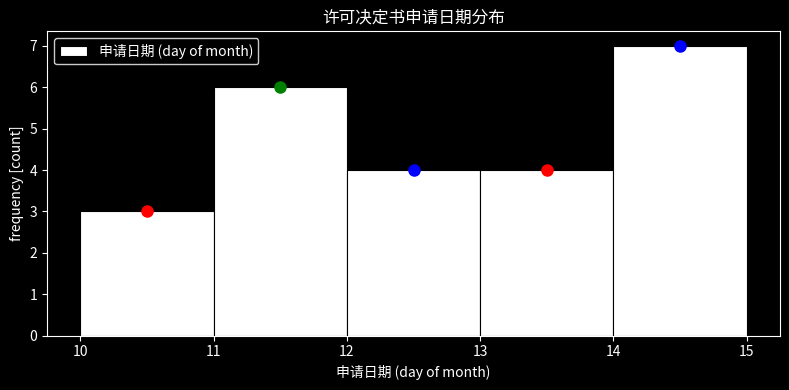

Reading left to right, transcribe this chart: for each bar, give the range it covers on the x-axis and its height. The values are not printed on the chart, so give them approximately, as read against the axis.

10 to 11: 3
11 to 12: 6
12 to 13: 4
13 to 14: 4
14 to 15: 7